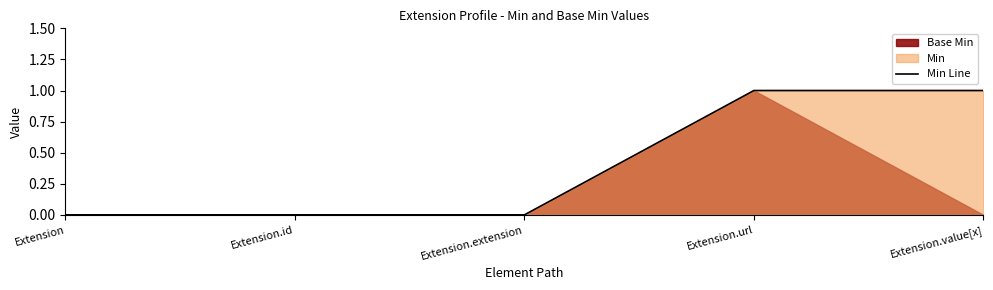

Does the chart display data point markers on the line(s)?

No